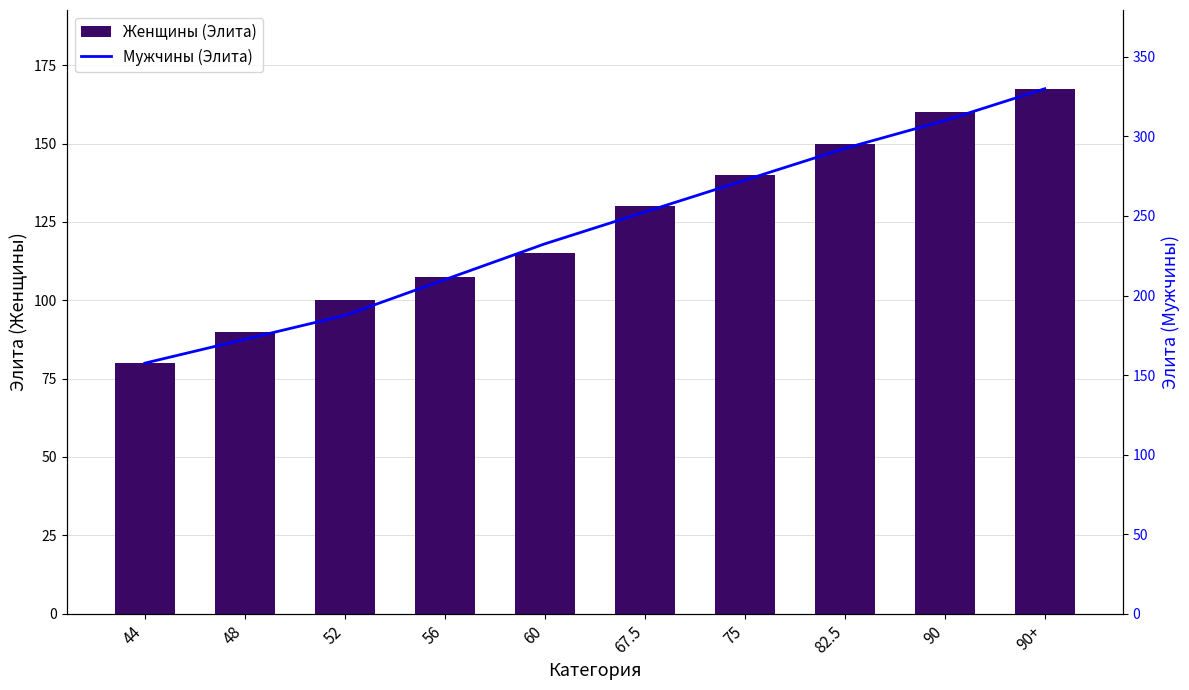

What is the sum of the Мужчины (Элита) values at 75 and 90?

582.5